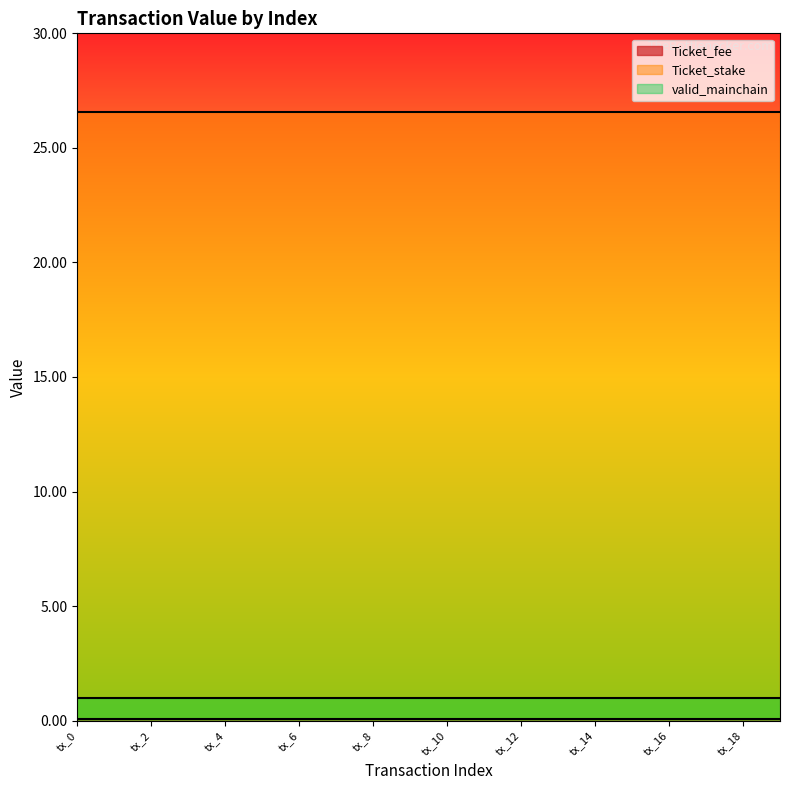

How many data points in value are above 26?

10